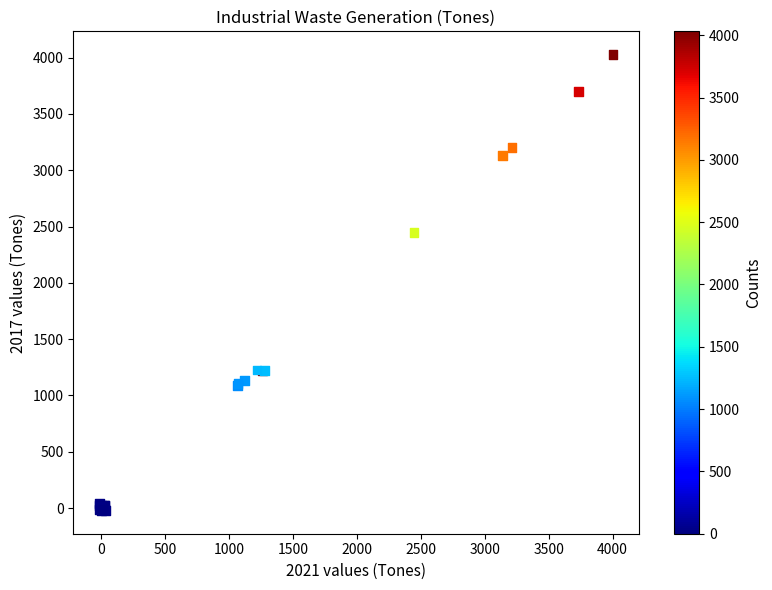

What Y value in the scatter plot is closest to 2003?

2447.9